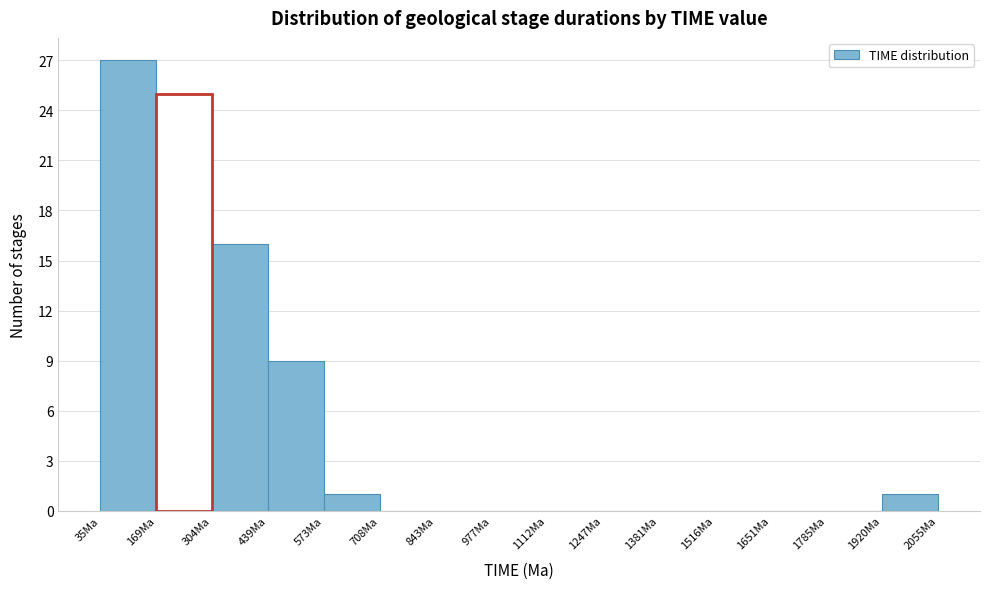

Reading left to right, transcribe this chart: for each bar, give the range it covers on the x-axis and its height. Neither the bar edges nor the heights are printed on the chart, so give them approximately, as read against the axes.

40 to 160: 27
160 to 300: 25
300 to 440: 16
440 to 580: 9
580 to 700: 1
700 to 840: 0
840 to 980: 0
980 to 1120: 0
1120 to 1240: 0
1240 to 1380: 0
1380 to 1520: 0
1520 to 1660: 0
1660 to 1780: 0
1780 to 1920: 0
1920 to 2060: 1